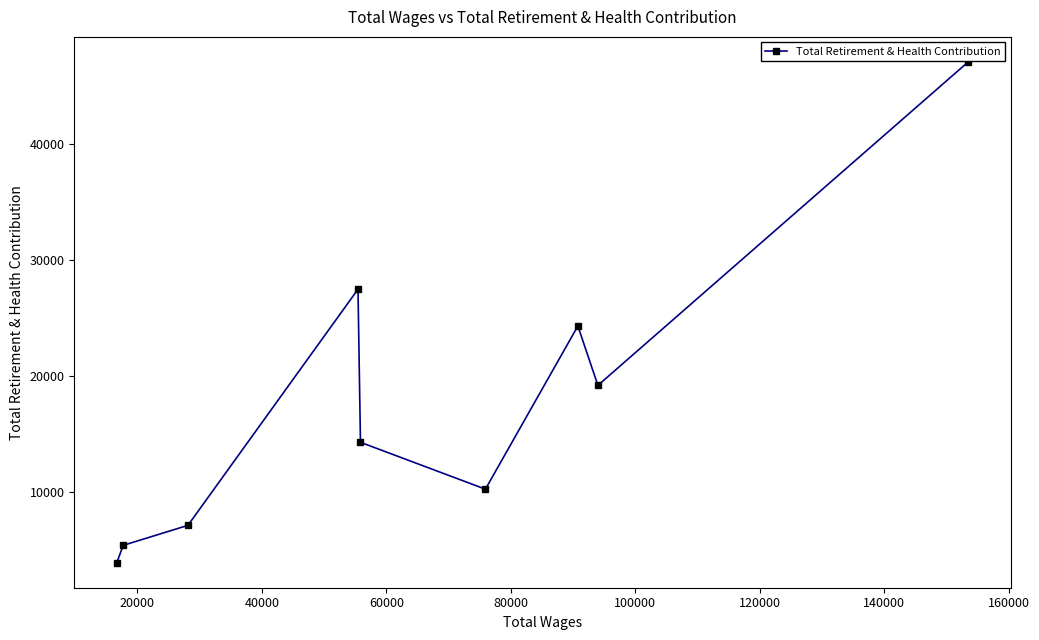

How many points are lower than both their immediate neighbors (excluding endpoints)?

2